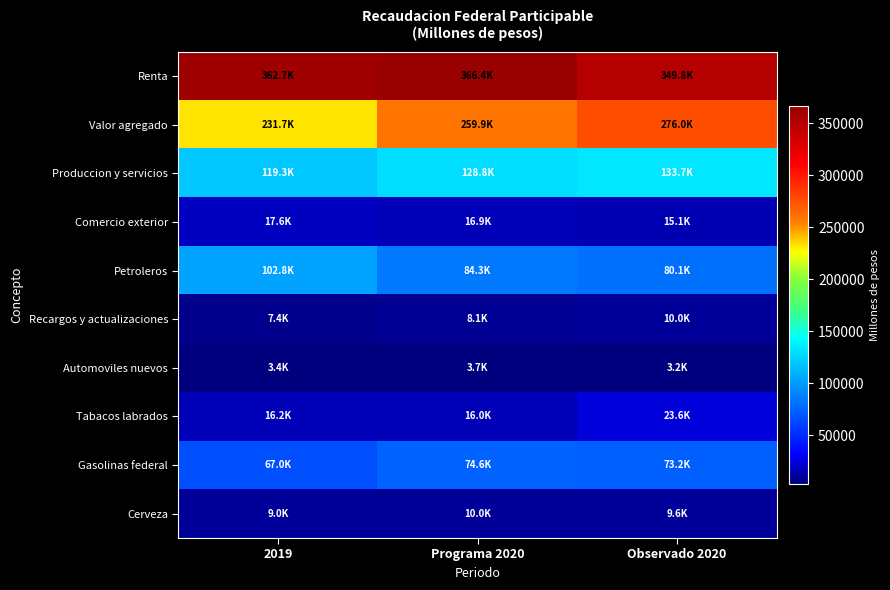

What is the total value across all series at 2019?

937007.0